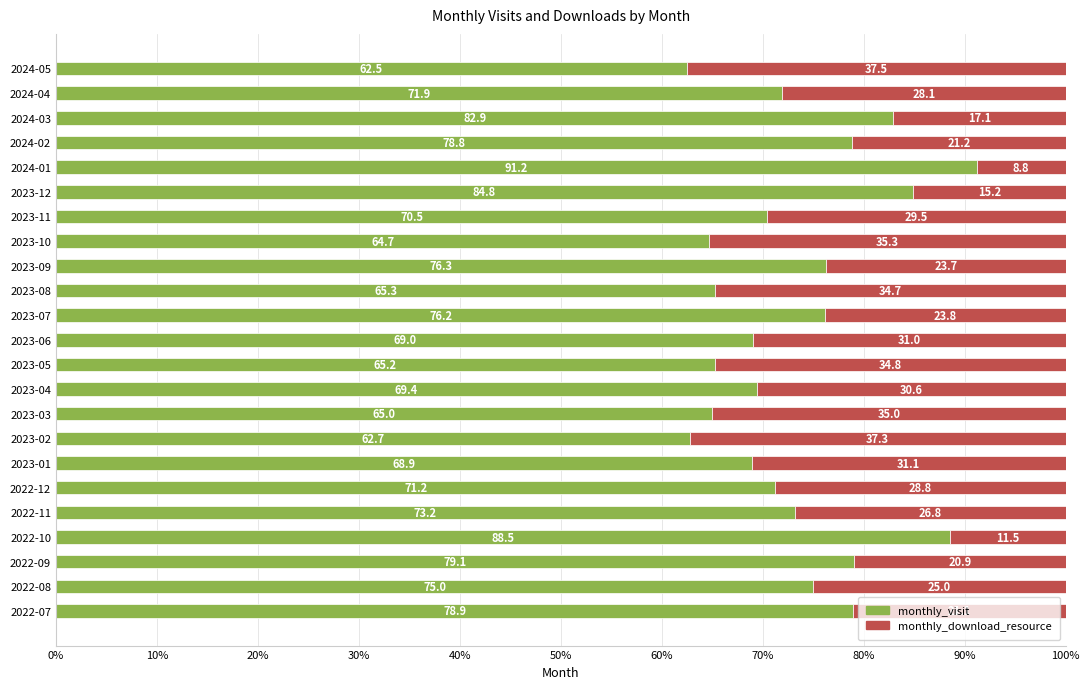

List the labels in order of monthly_visit value, largest first.

2024-01, 2022-10, 2023-12, 2024-03, 2022-09, 2022-07, 2024-02, 2023-09, 2023-07, 2022-08, 2022-11, 2024-04, 2022-12, 2023-11, 2023-04, 2023-06, 2023-01, 2023-08, 2023-05, 2023-03, 2023-10, 2023-02, 2024-05